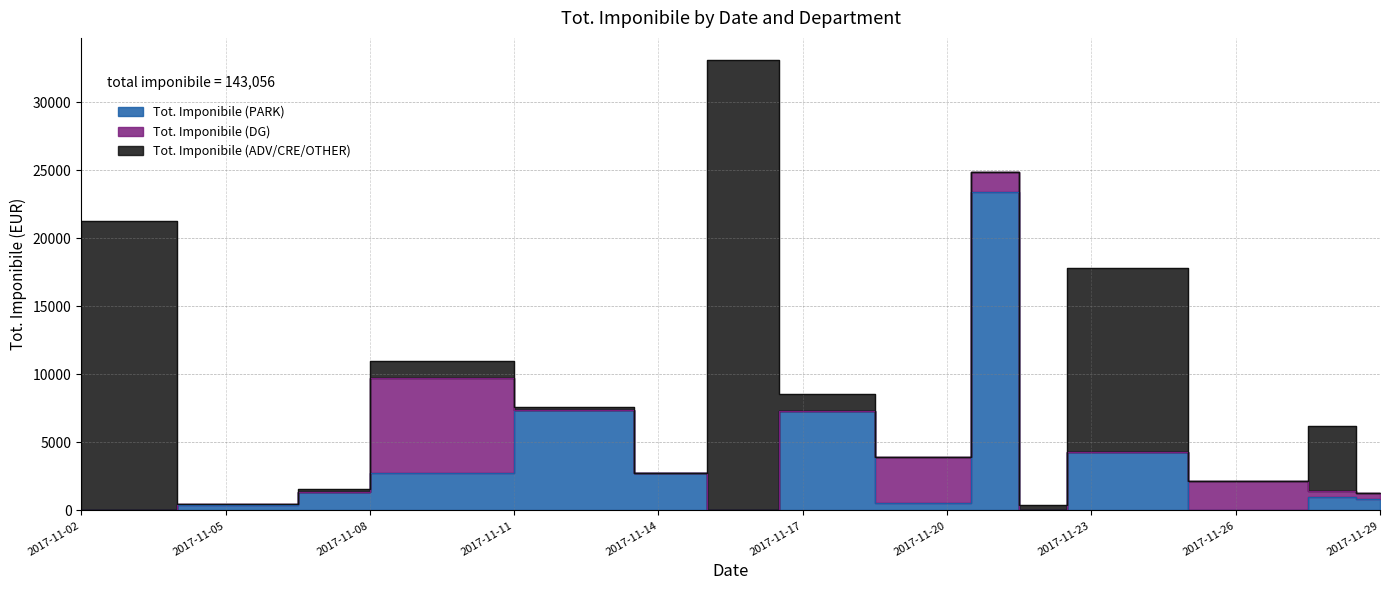

What is the maximum value shown in the chart?

33080